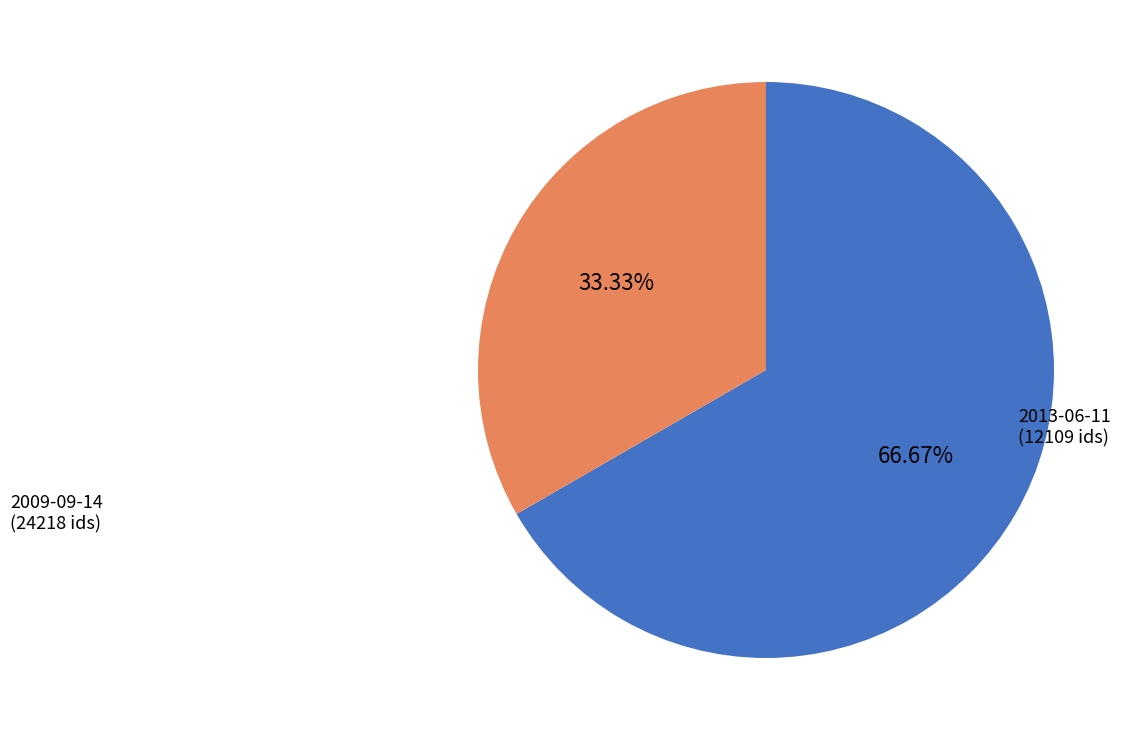

Count the number of slices in the pie.

2